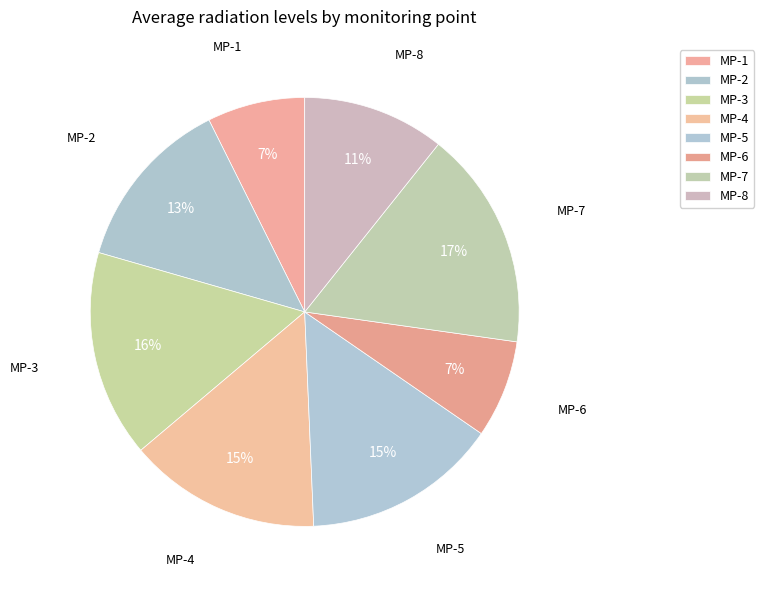

To the nearest percent, what is the difference between the MP-4 and MP-3 slice percentages?

1%